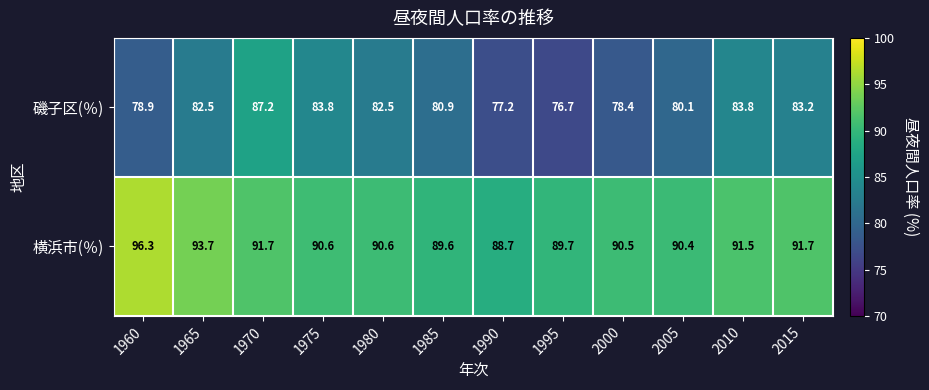

List the series in order of their peak value, highest first.

横浜市(％), 磯子区(％)